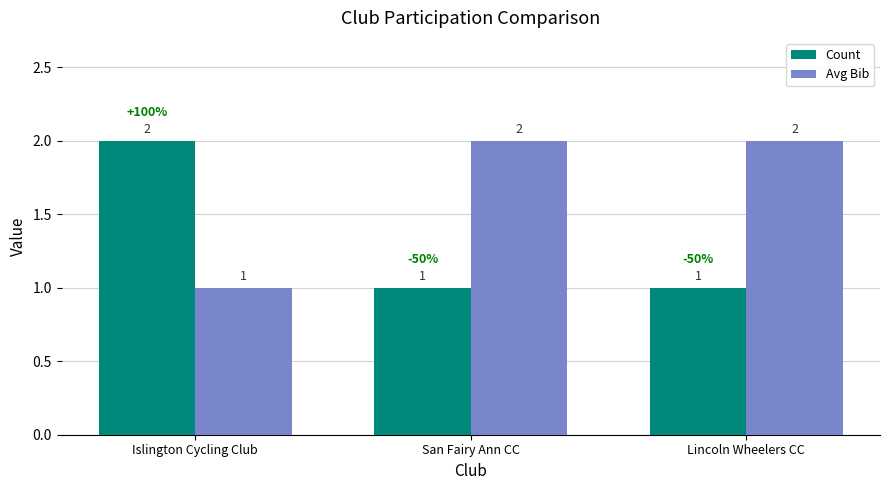

At which label does Count reach its peak?

Islington Cycling Club